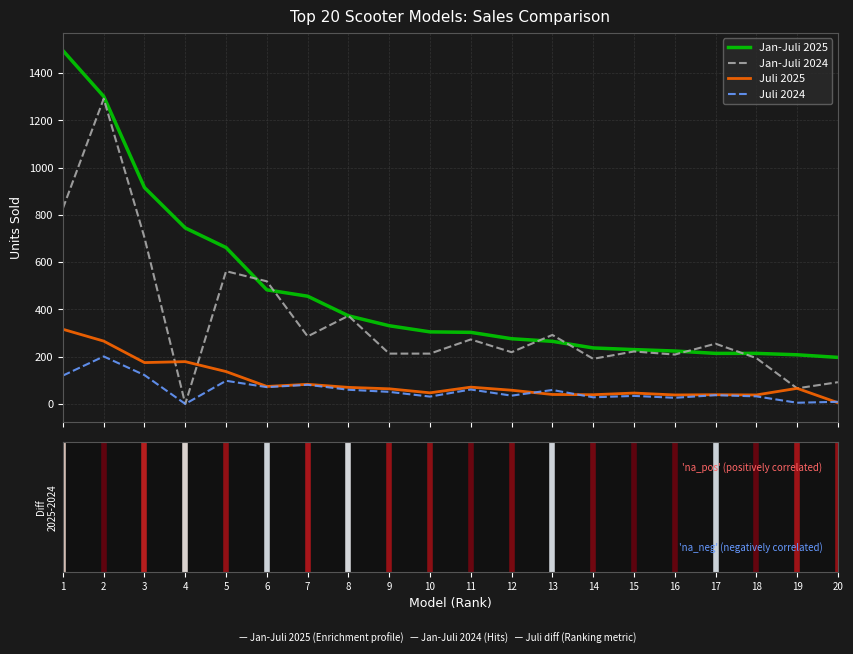

True or false: Juli 2024 and Jan-Juli 2025 intersect in this chart.

False